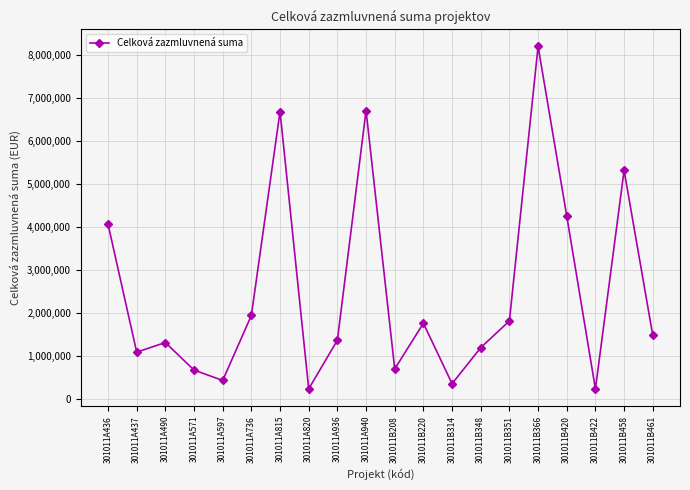

Does the chart display data point markers on the line(s)?

Yes